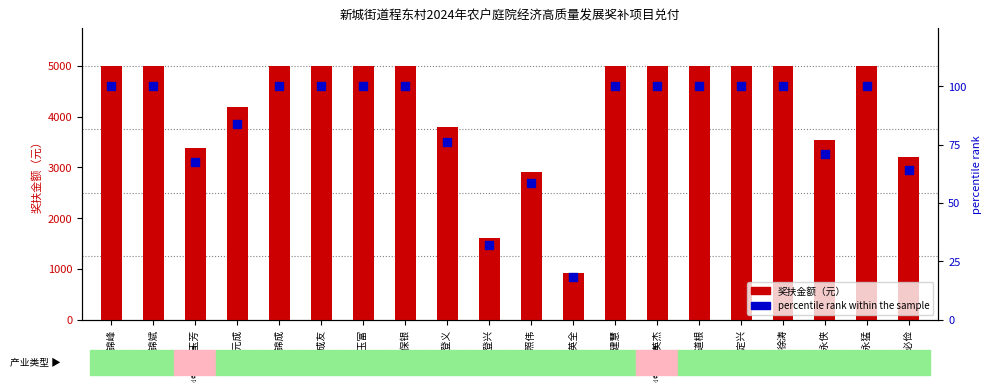

Which series has the largest total across all categories?

奖扶金额（元）